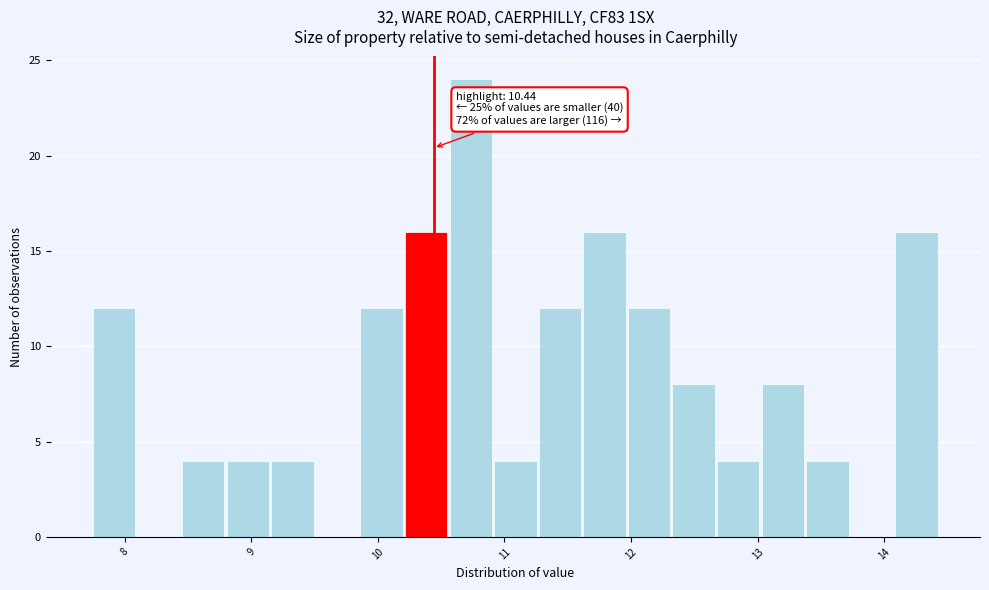

Read against the x-axis, roughly where is the centre of the tallest bar?

10.7